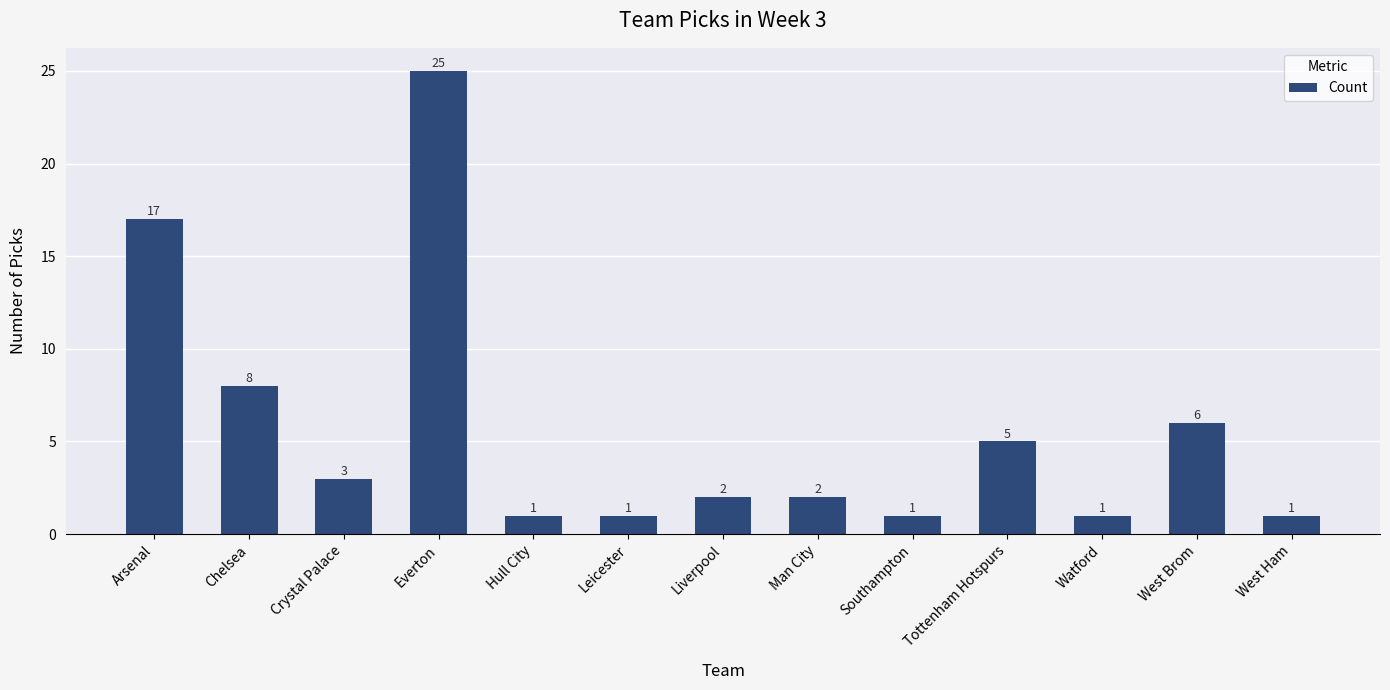

Between Crystal Palace and West Brom, which is larger?

West Brom